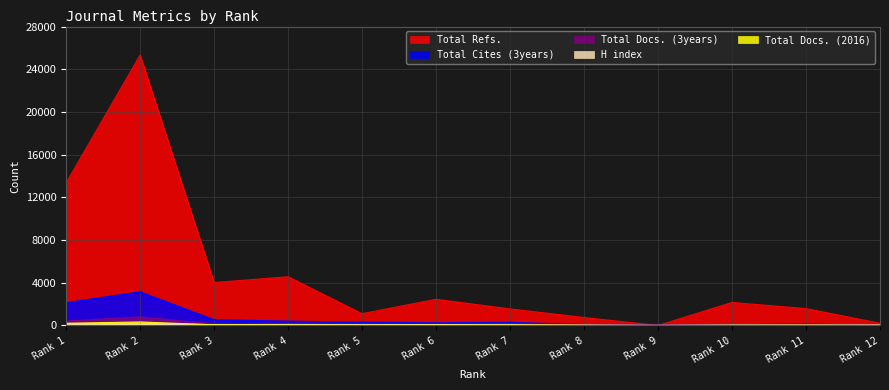

Rank the series by their maximum value, from highest to lowest.

Total Refs., Total Cites (3years), Total Docs. (3years), Total Docs. (2016), H index